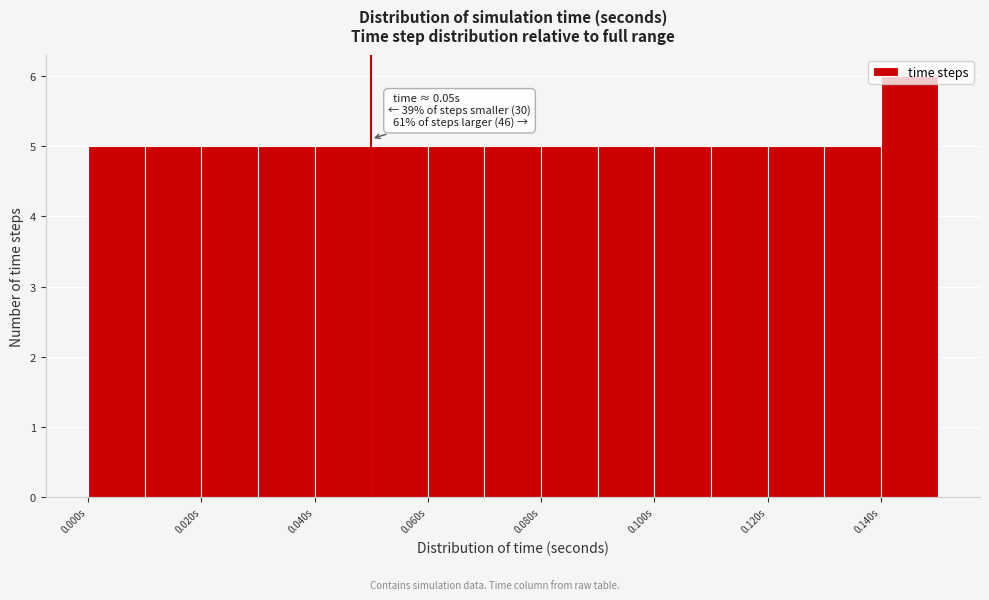

Over which range of the x-axis is the bar tallest?

0.14 to 0.15